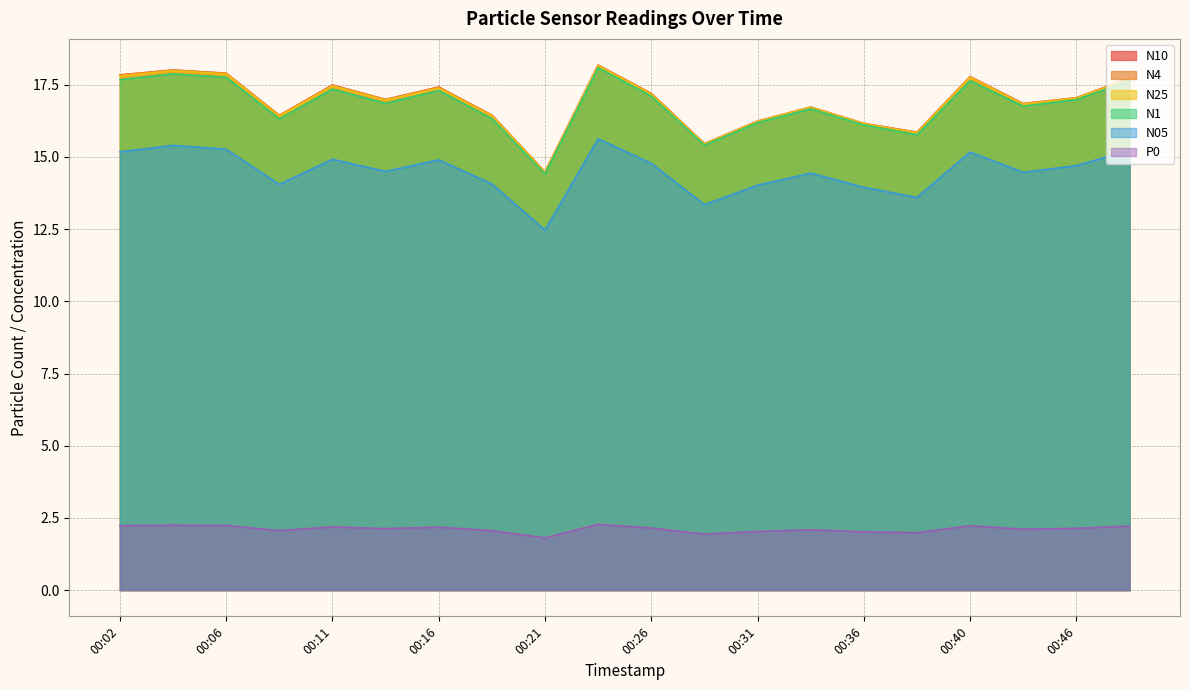

True or false: N4 and N10 intersect in this chart.

False